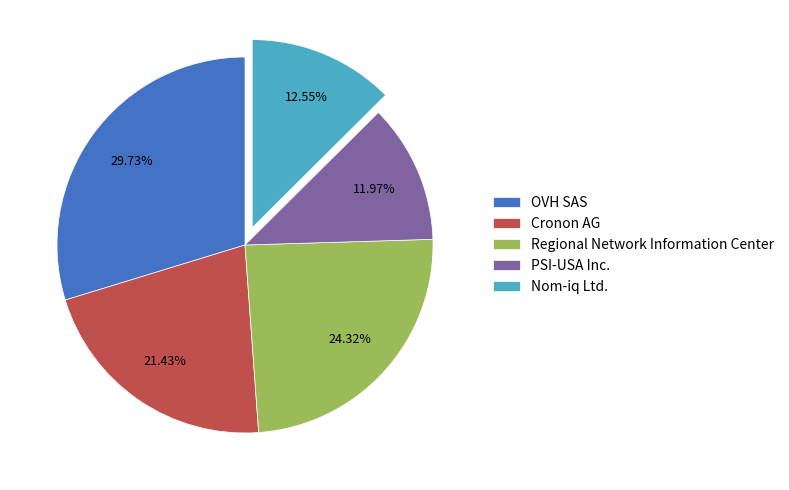

Is Cronon AG the majority of the pie?

No